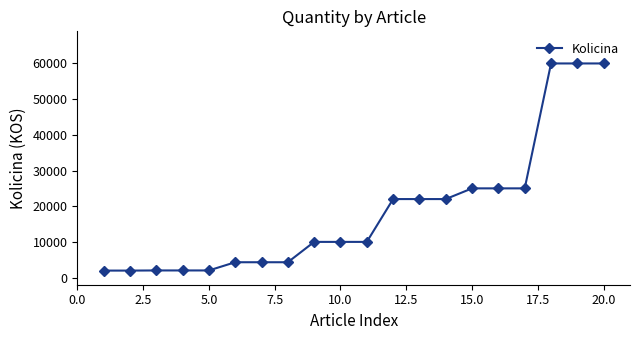

What is the difference between the maximum and minimum values?

58040